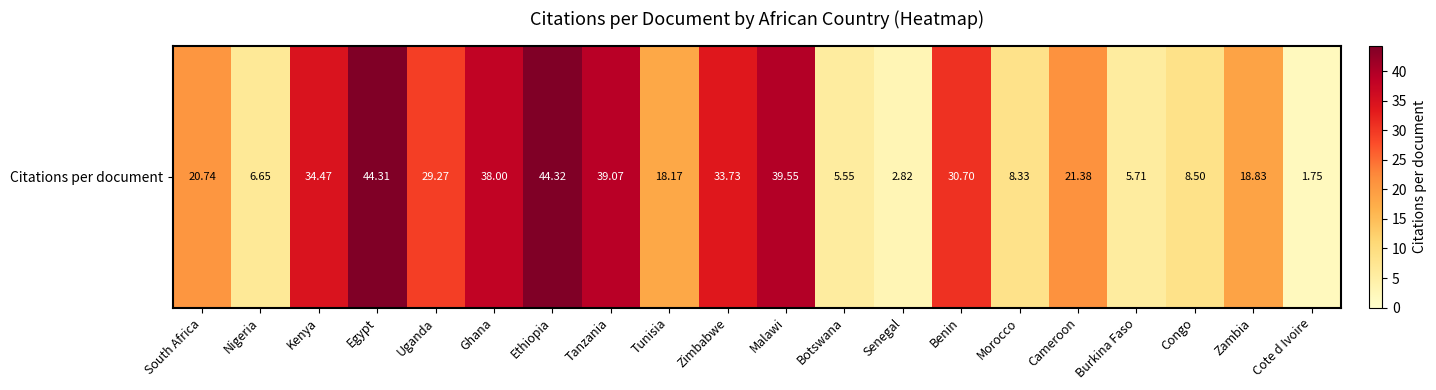

How many values are below 21?

10